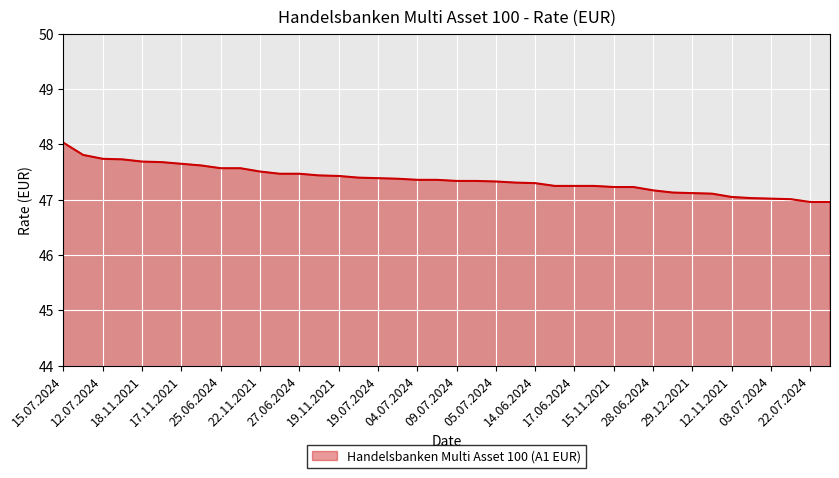

What is the difference between the maximum and minimum values?

1.1